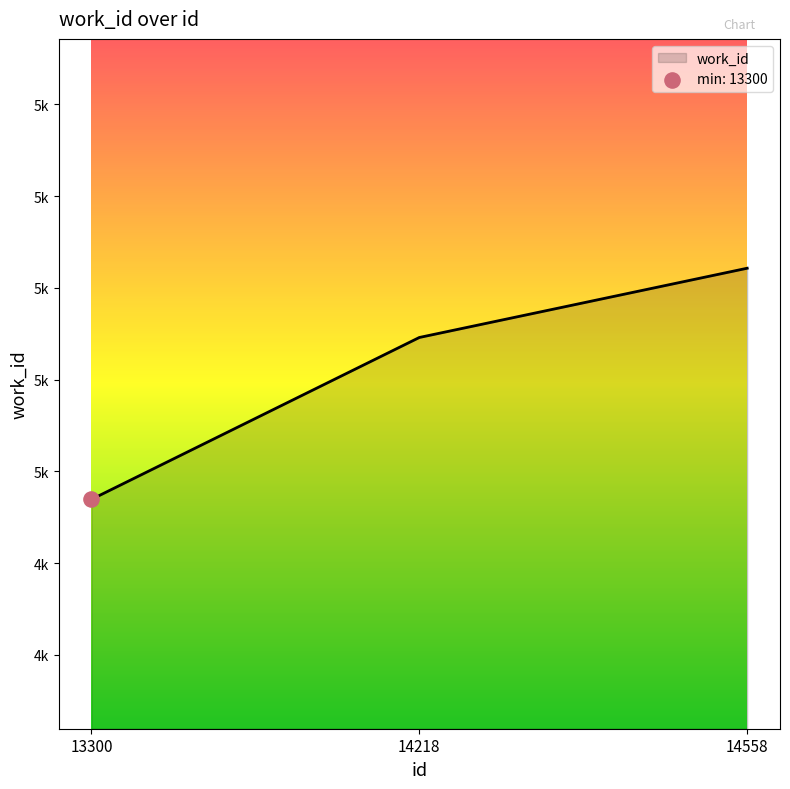

What is the ratio of the value at 13300 to the value at 14558?

0.9